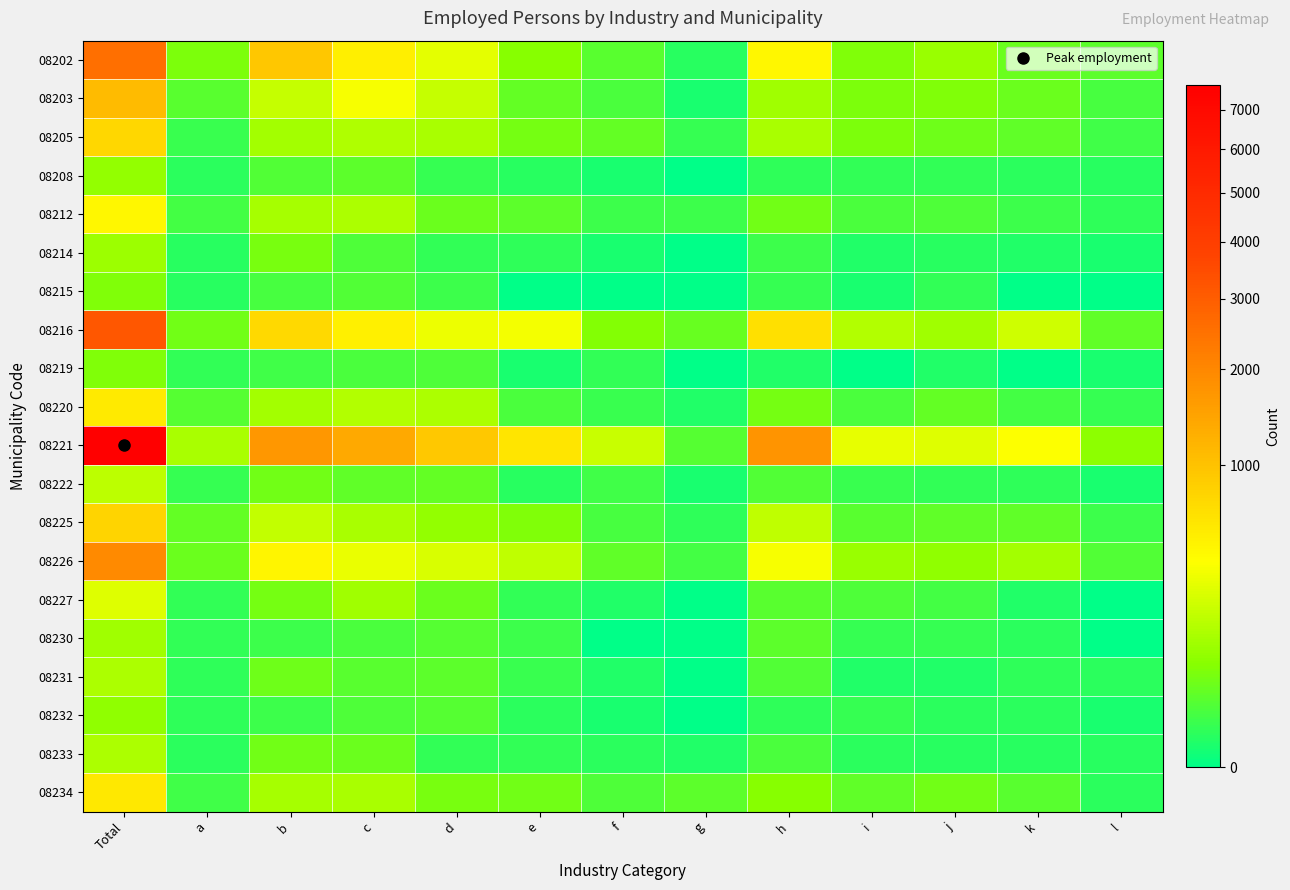

Count the number of categories in the chart.

13